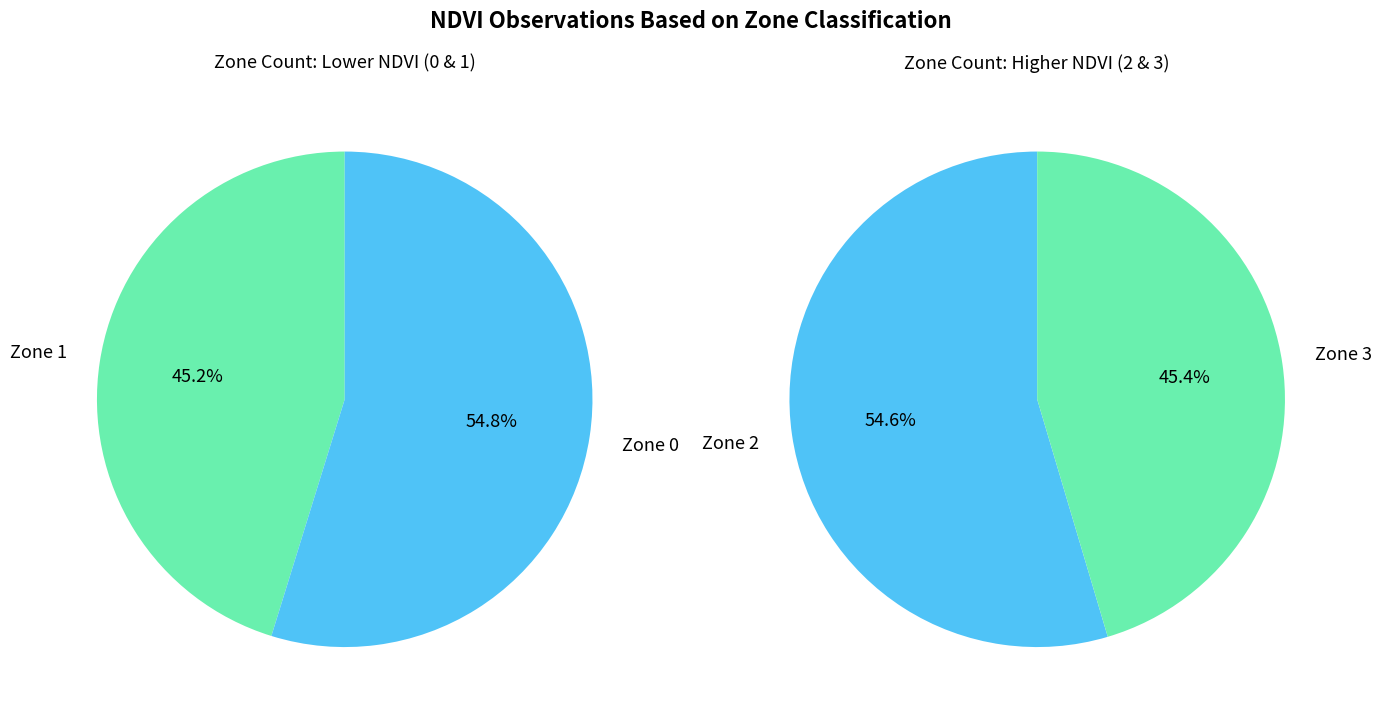

How many slices are in this pie chart?

4